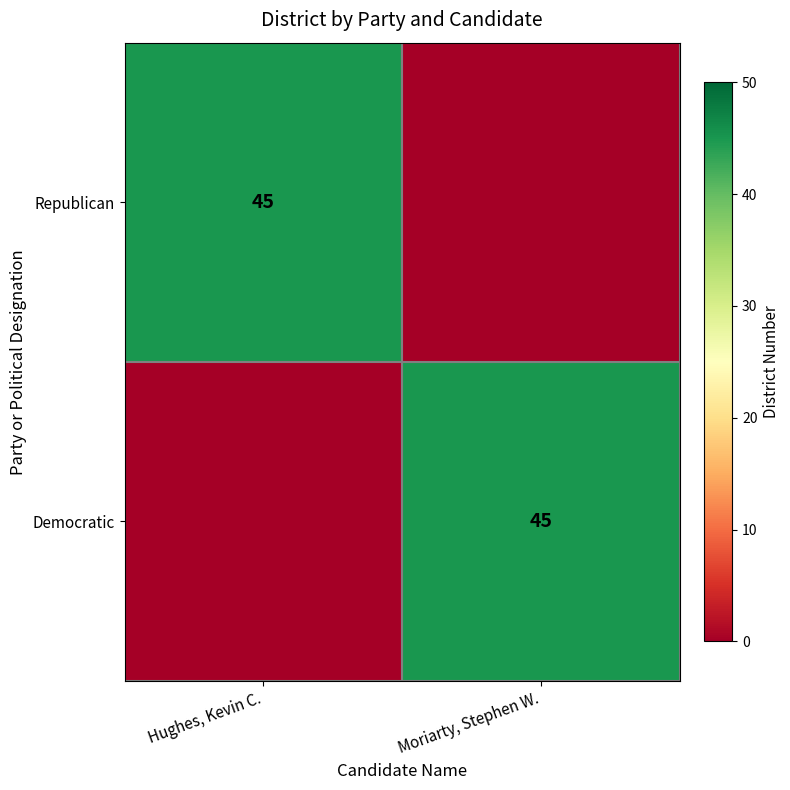

Is it true that Democratic equals 59 at Moriarty, Stephen W.?

False